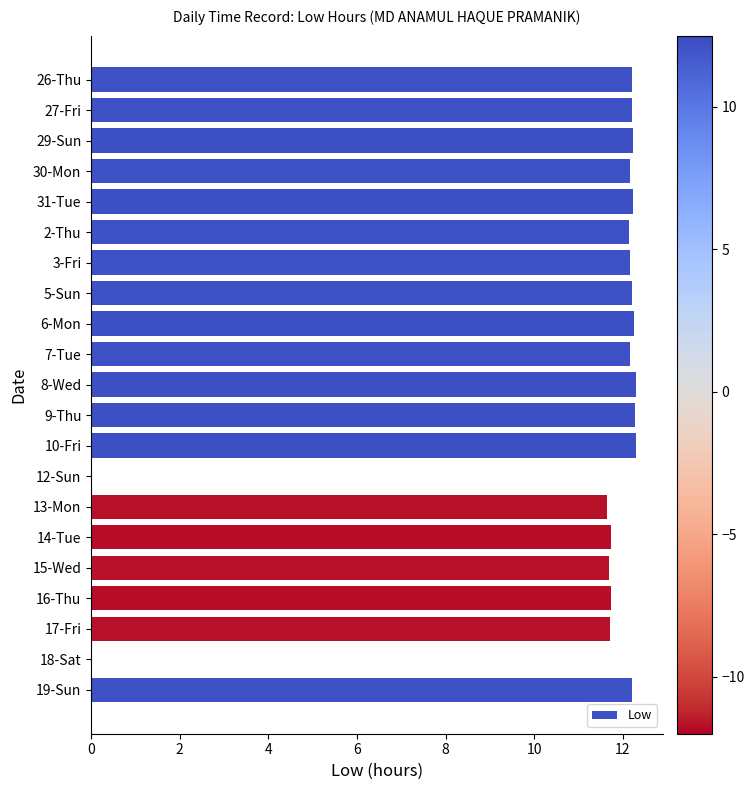

Approximately how many times larger is the value at 26-Thu compared to 29-Sun?

1.0